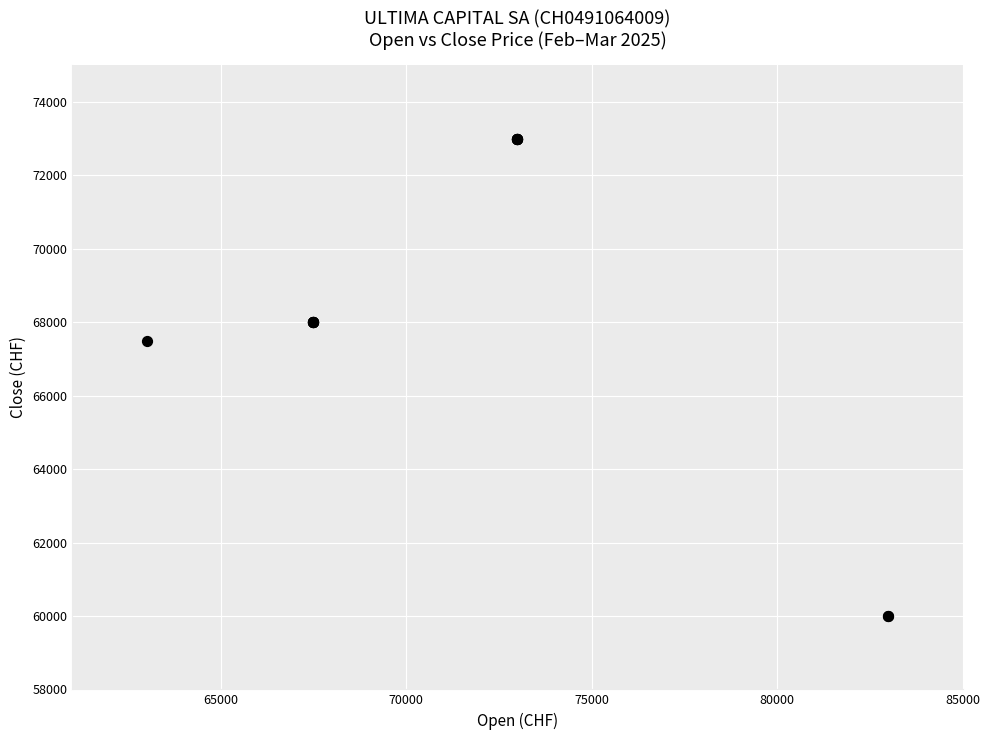

What Y value in the scatter plot is closest to 66500?

67500